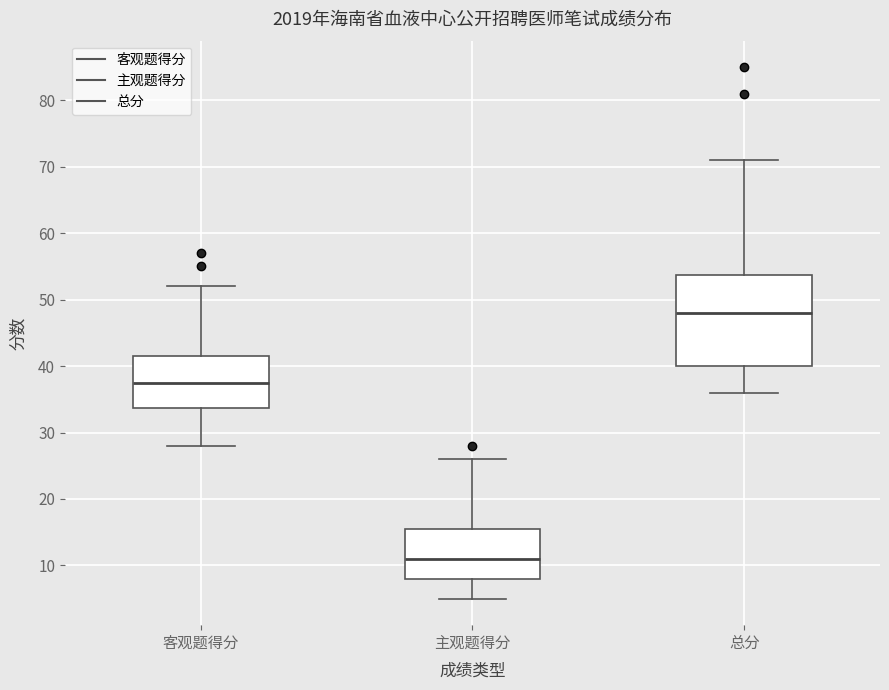

Comparing the boxes themselves (not the whiskers), which one is the tallest?

总分